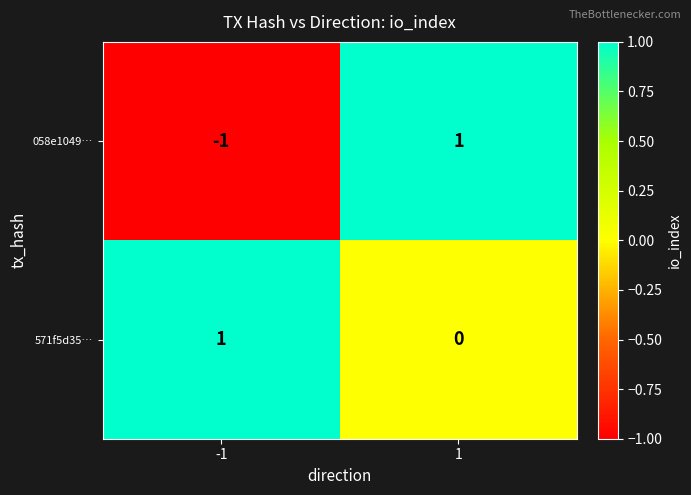

Count the number of categories in the chart.

2